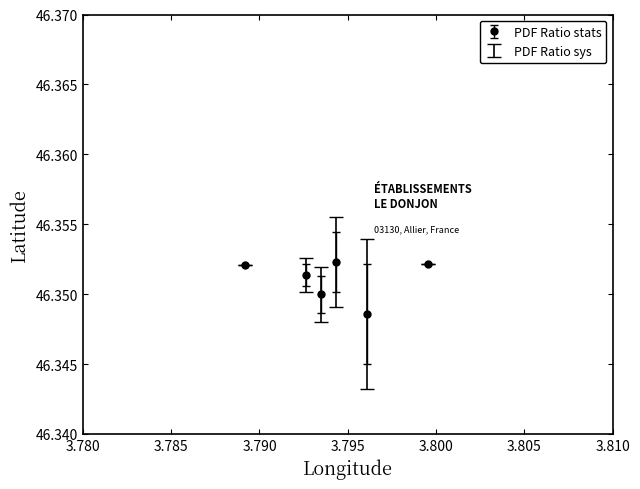

How many values are between 46 and 47?

6